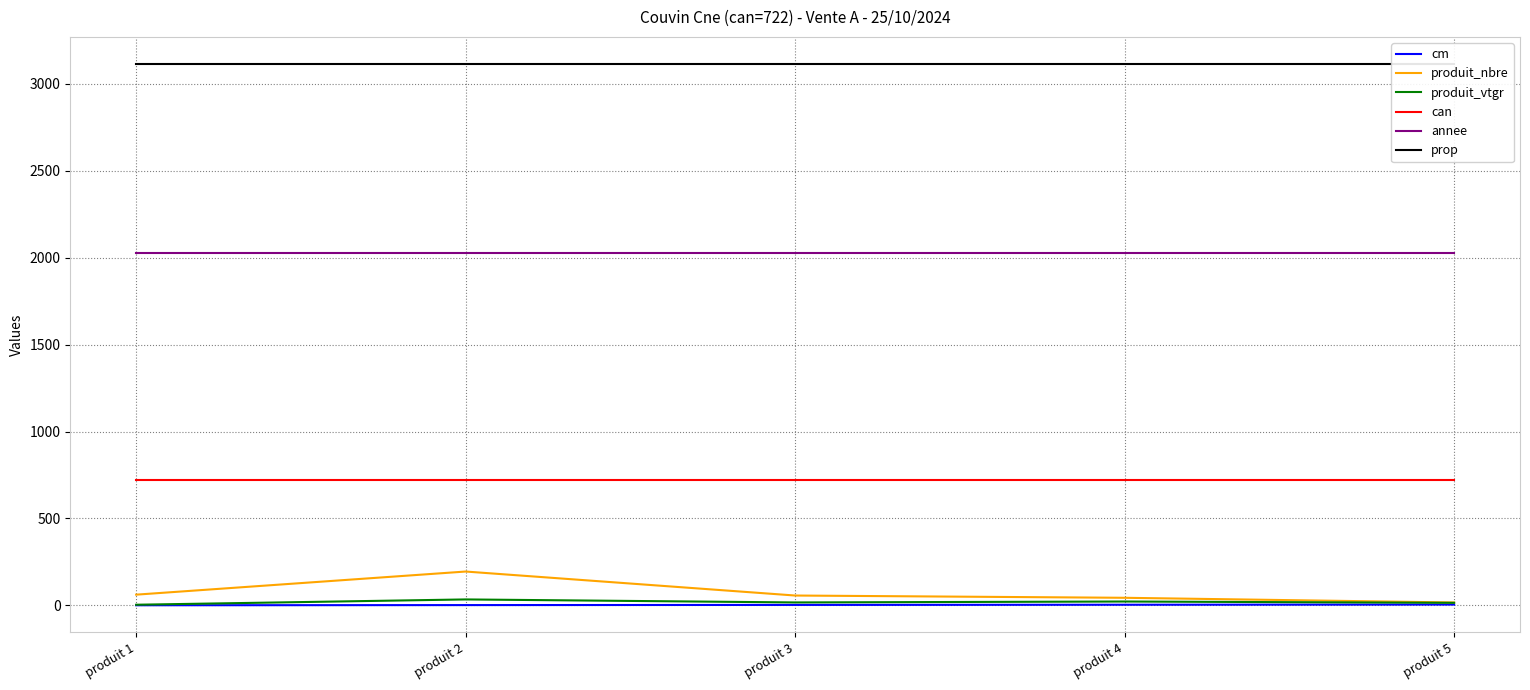

What is the value of the cm point at the 2nd from the left?

2.0